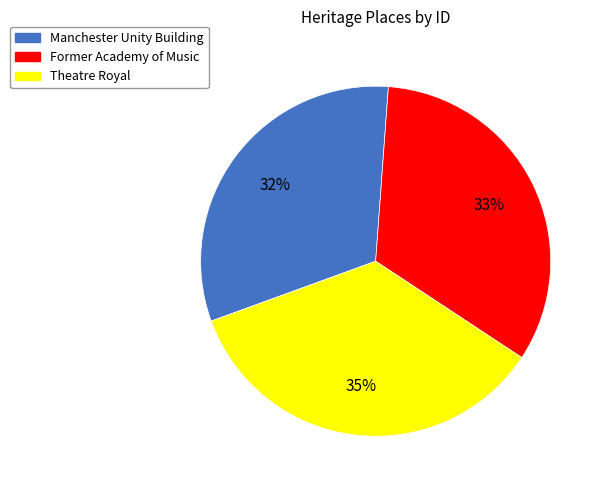

Is there a majority slice in this chart?

No